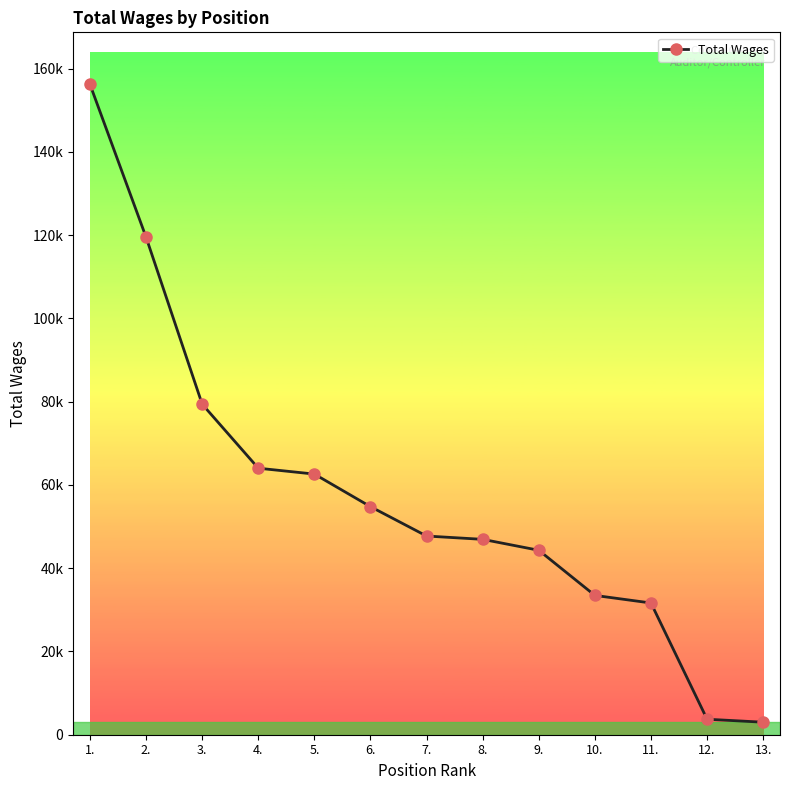

Does the chart have visible grid lines?

No